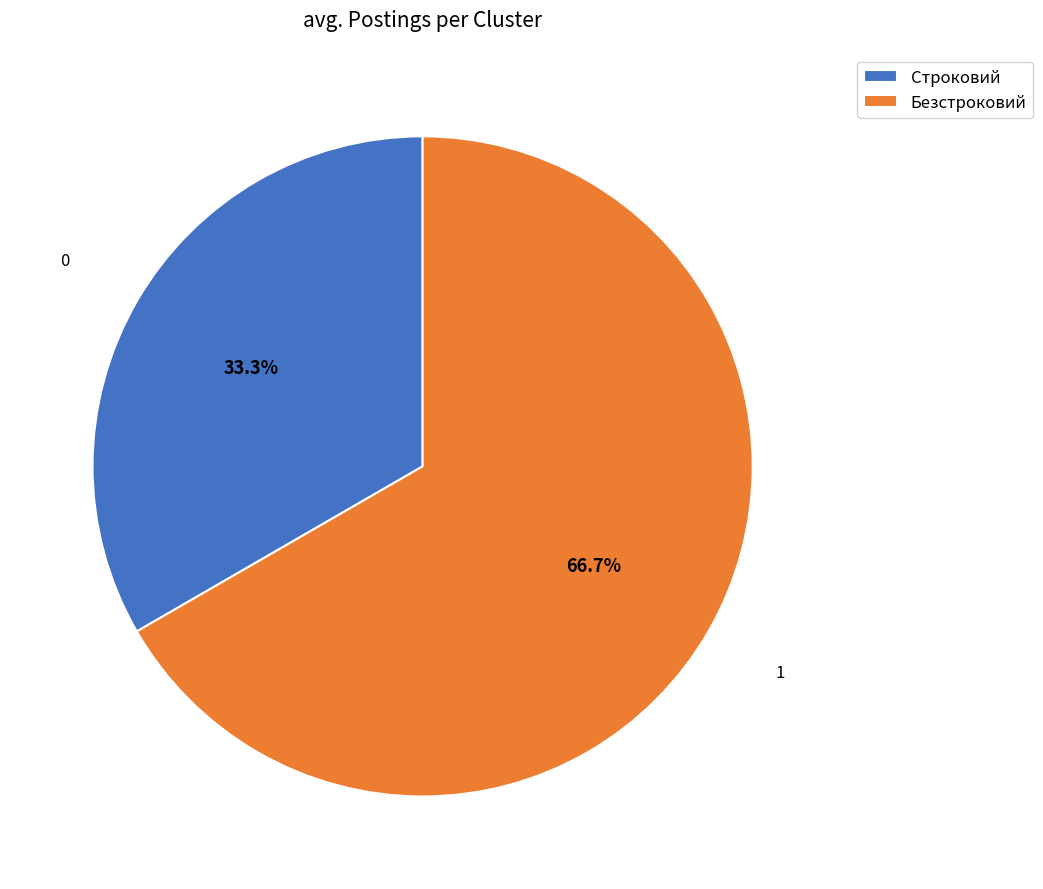

Between Безстроковий and Строковий, which is larger?

Безстроковий